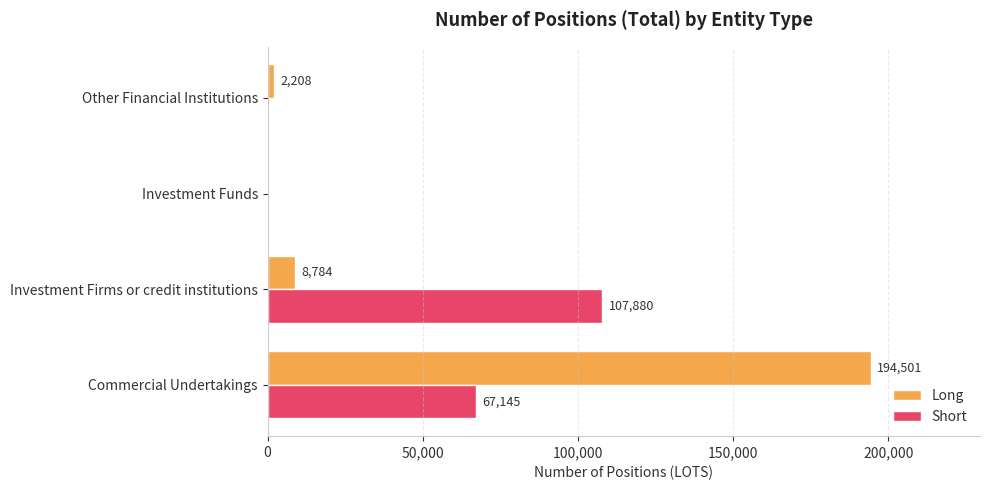

What is the sum of the Long values at Other Financial Institutions and Investment Funds?

2208